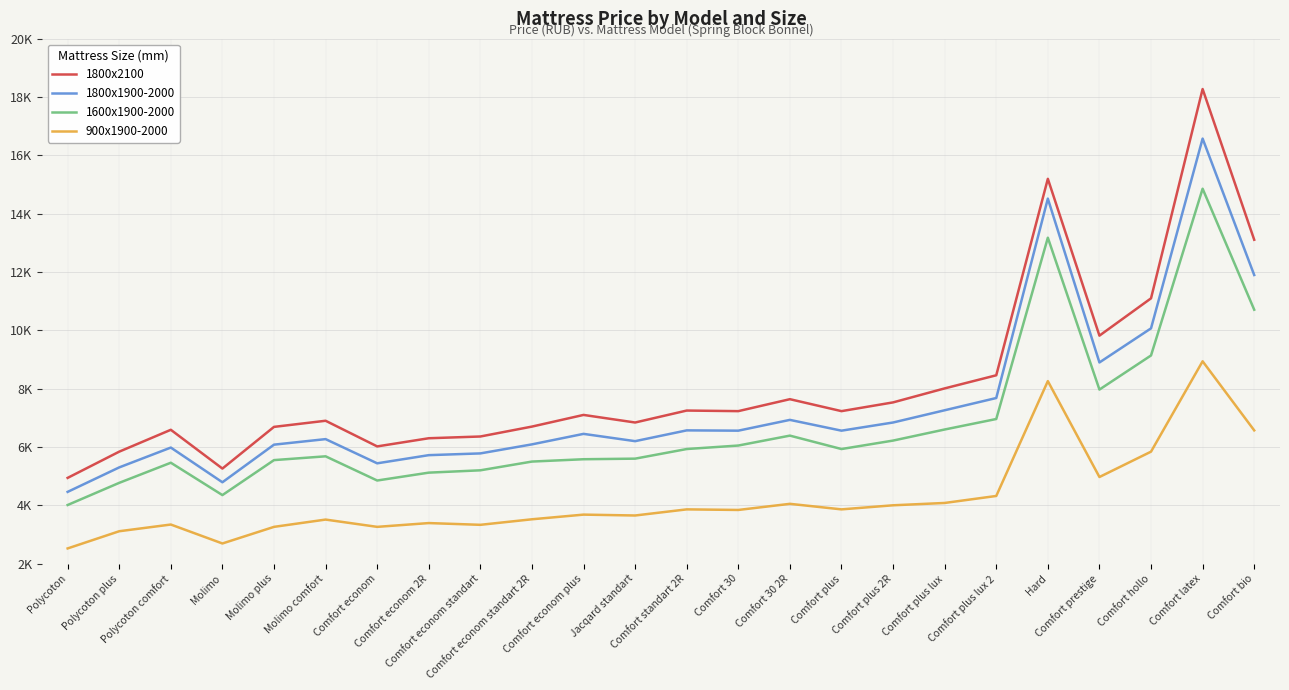

Does the chart display data point markers on the line(s)?

No